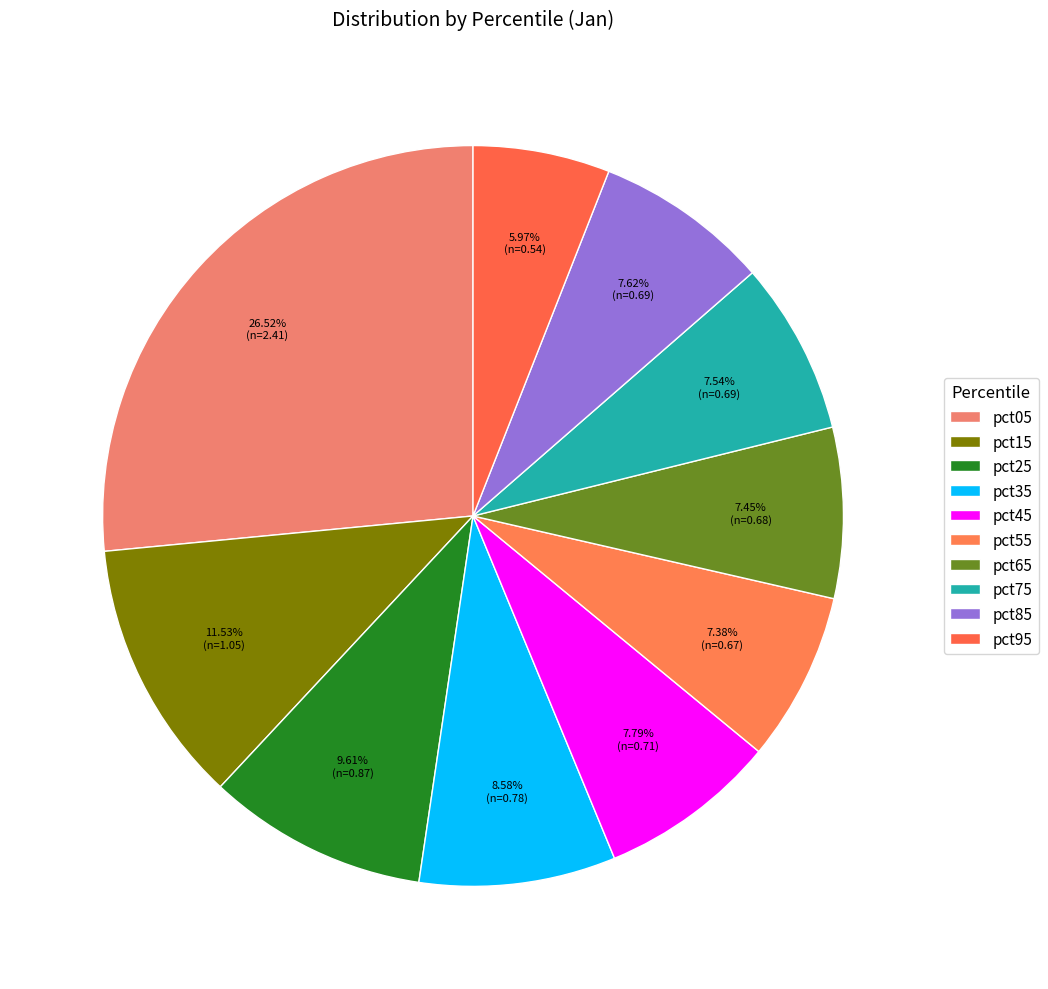

The pct75 slice represents 13% of the pie. True or false?

False